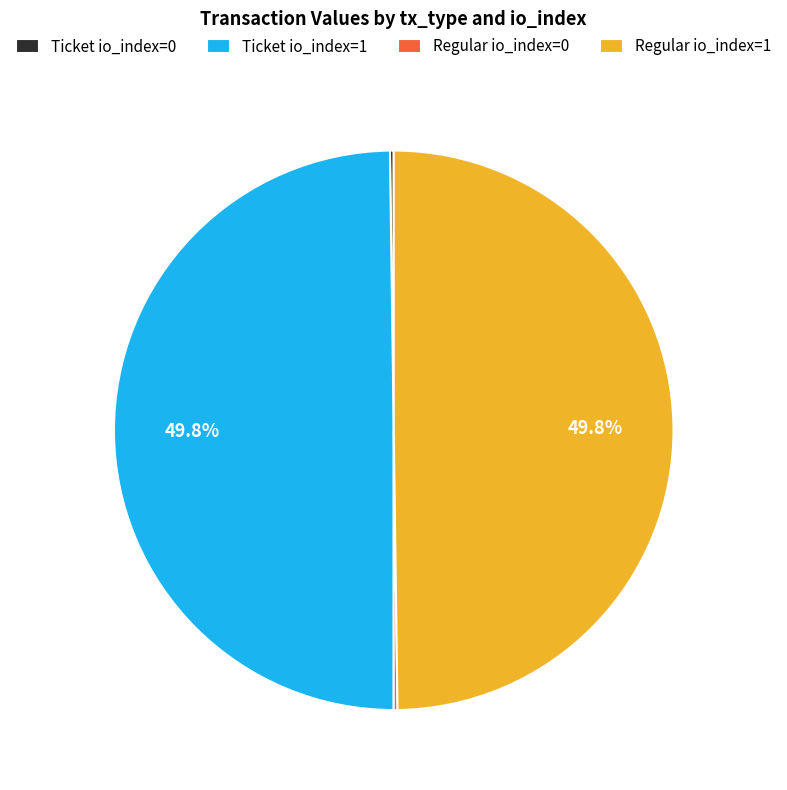

What portion of the pie excludes Ticket io_index=1?

50.2%